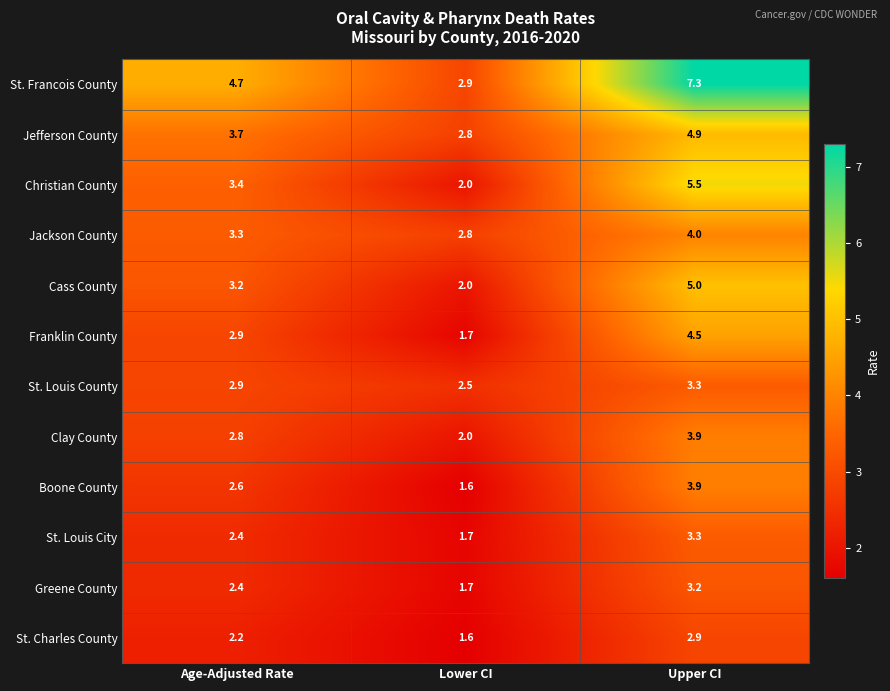

What is the difference between the Jackson County values at Age-Adjusted Rate and Lower CI?

0.5